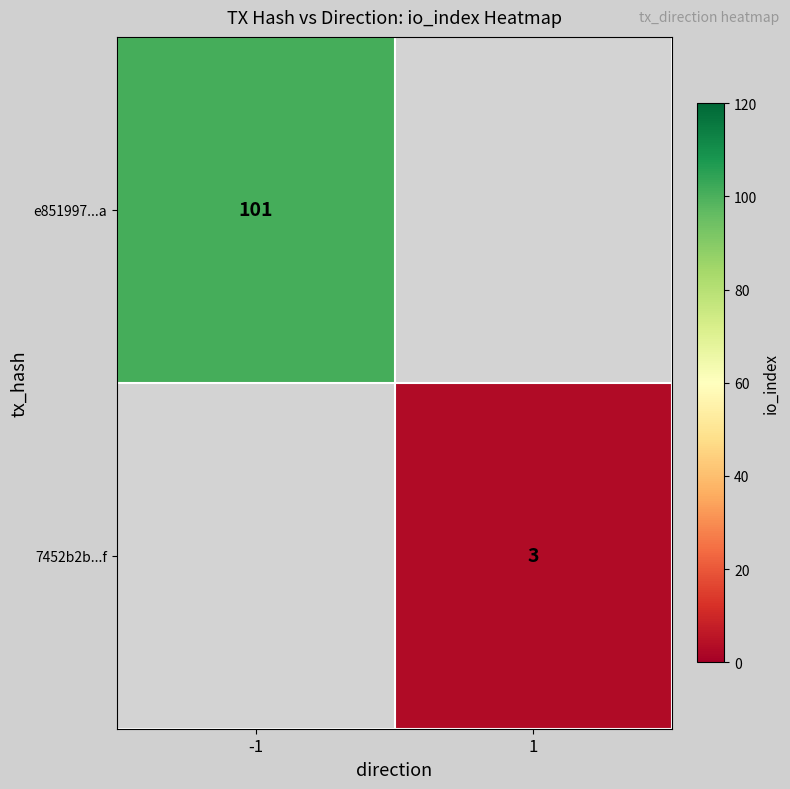

True or false: 7452b2b...f has a value of 3 at 1.

True